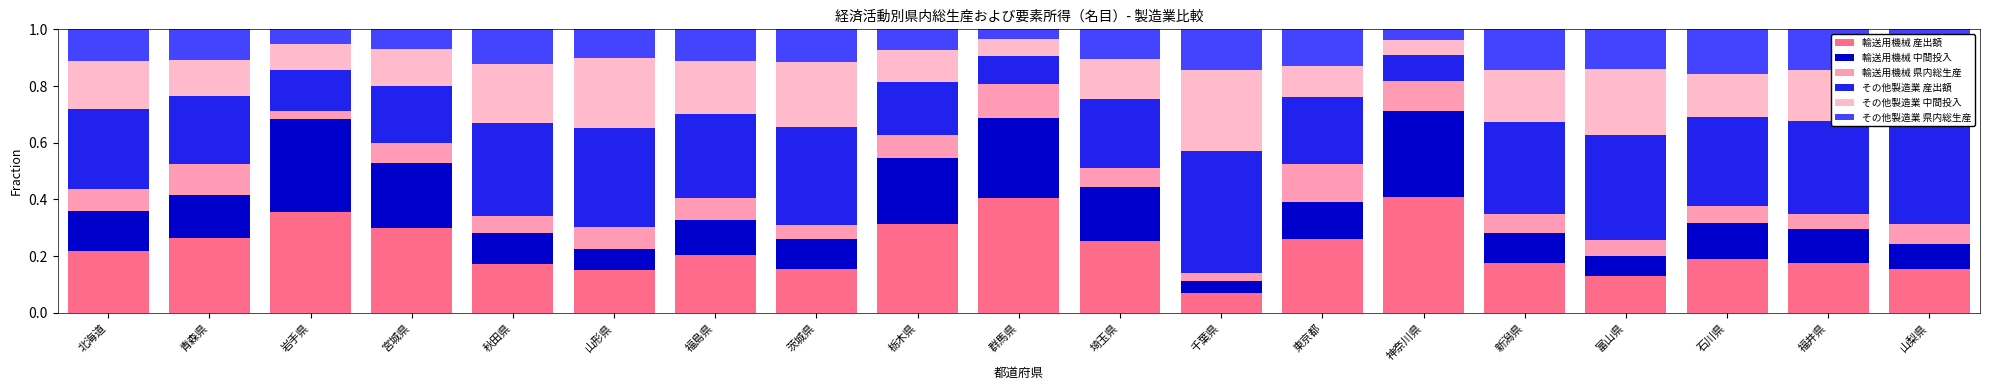

Between 埼玉県 and 神奈川県, which series saw the biggest shift?

輸送用機械 産出額